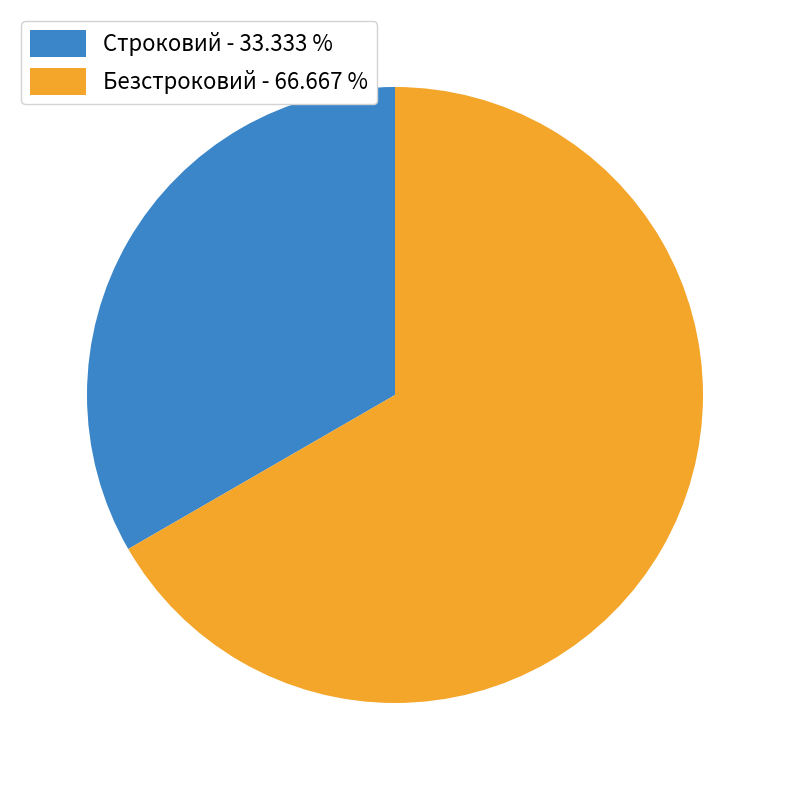

Which has a higher value, Безстроковий - 66.667 % or Строковий - 33.333 %?

Безстроковий - 66.667 %